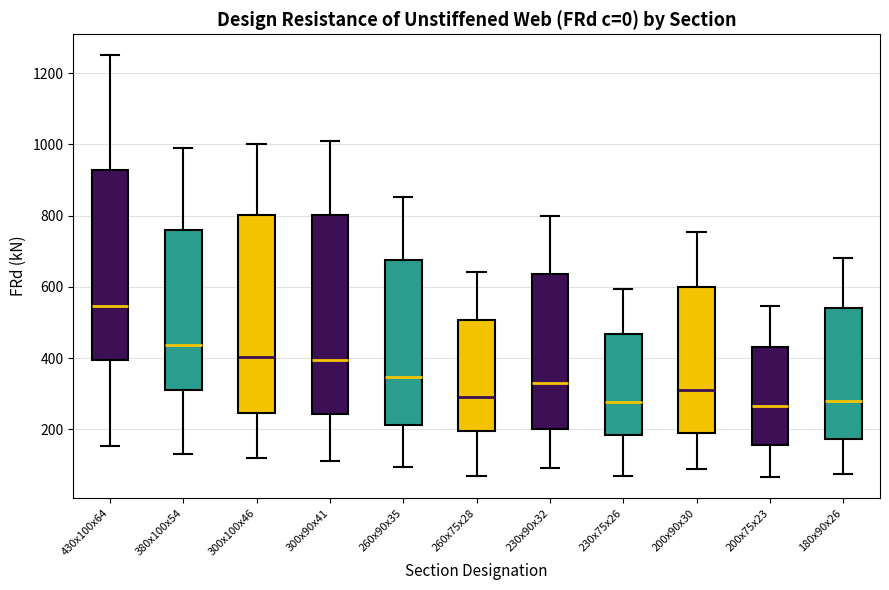

Where does the lower whisker of the box for 380x100x54 end on the y-axis? The values are not printed on the chart, so give them approximately, as read against the axis.

140